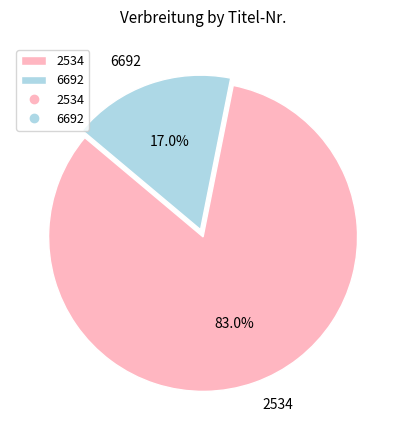

The 6692 slice represents 31% of the pie. True or false?

False